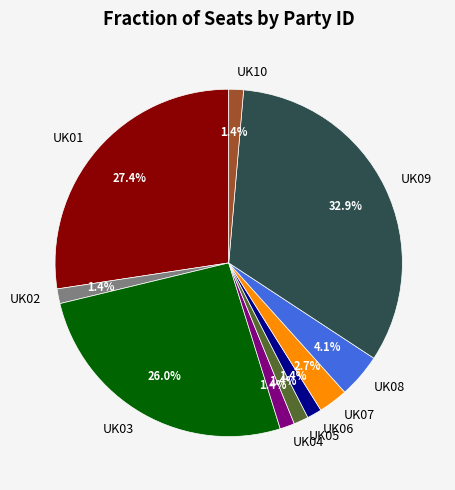

Count the number of slices in the pie.

10